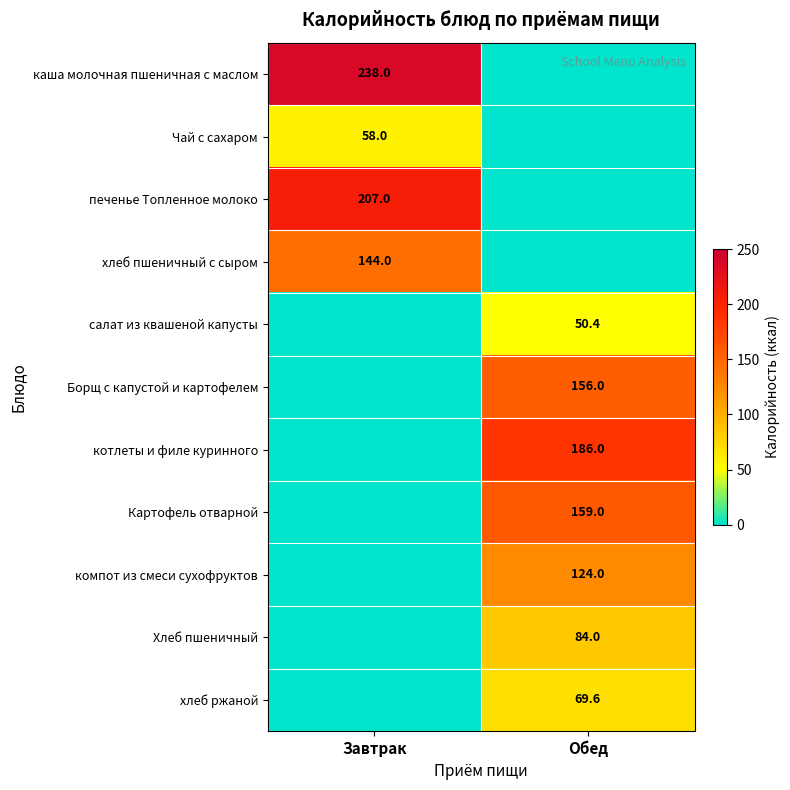

The value of Чай с сахаром at Завтрак is 58.0. True or false?

True